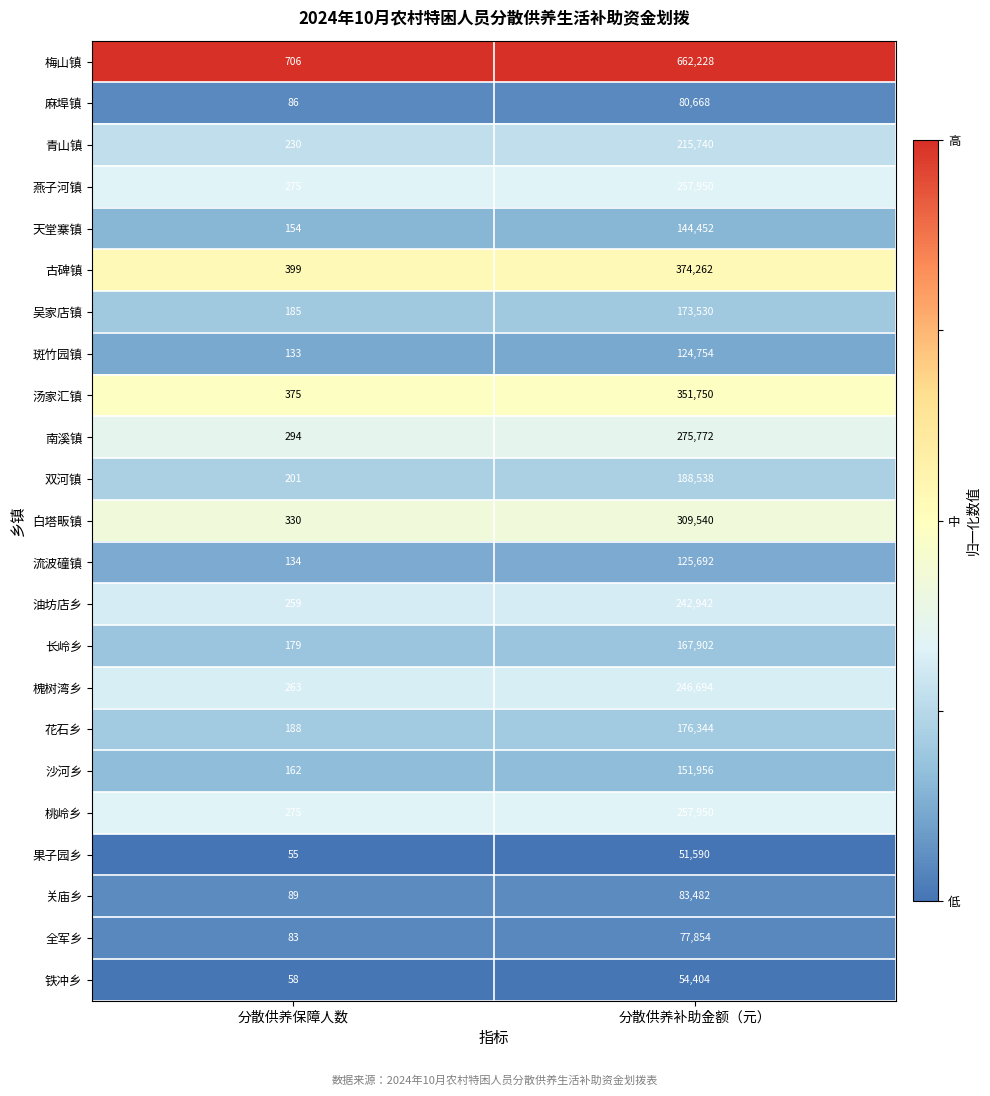

What is the difference between the highest and lowest values at 分散供养补助金额（元）?

610638